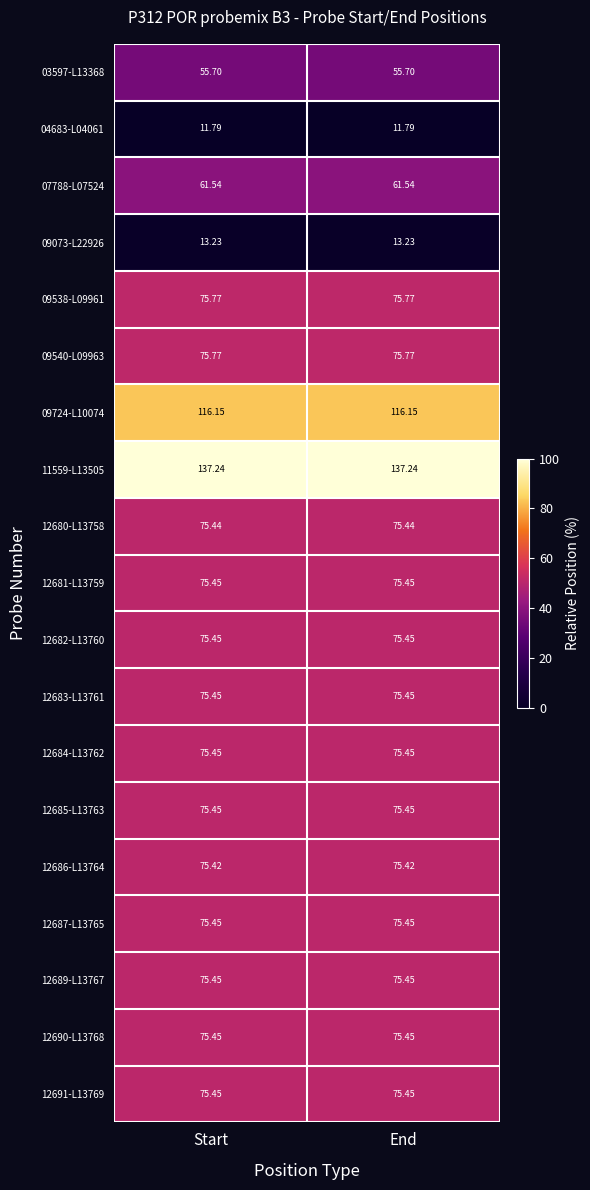

Is the value of 07788-L07524 at End greater than the value of 04683-L04061 at Start?

Yes